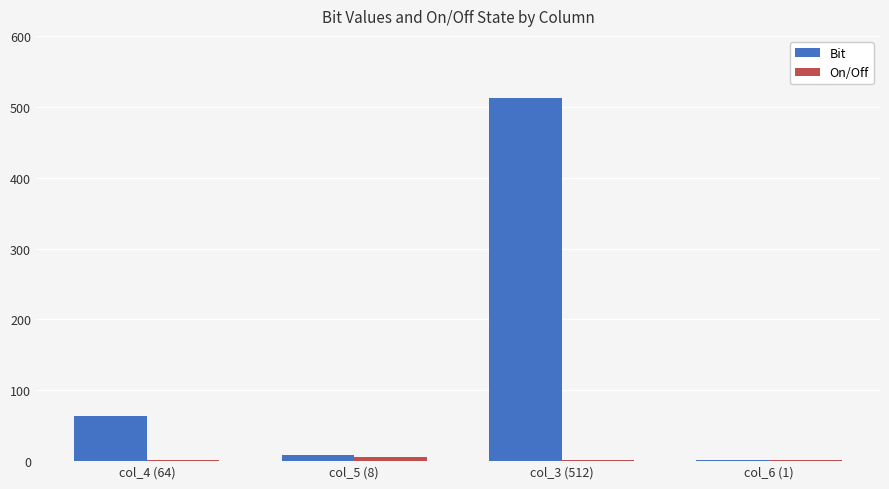

At which category is the sum across all series the highest?

col_3 (512)